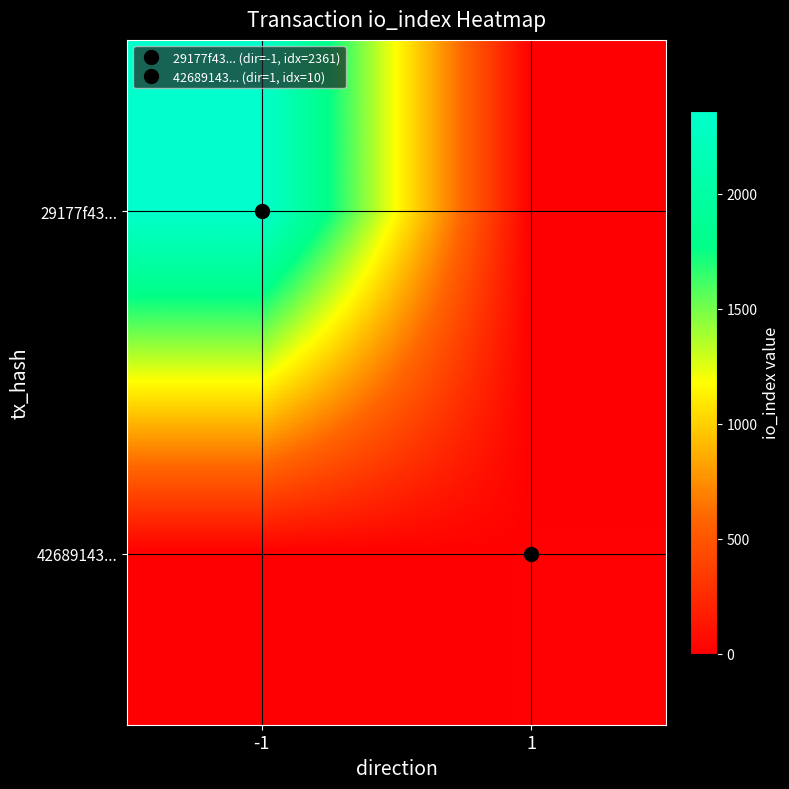

Is it true that 29177f43... equals 1137 at -1?

False